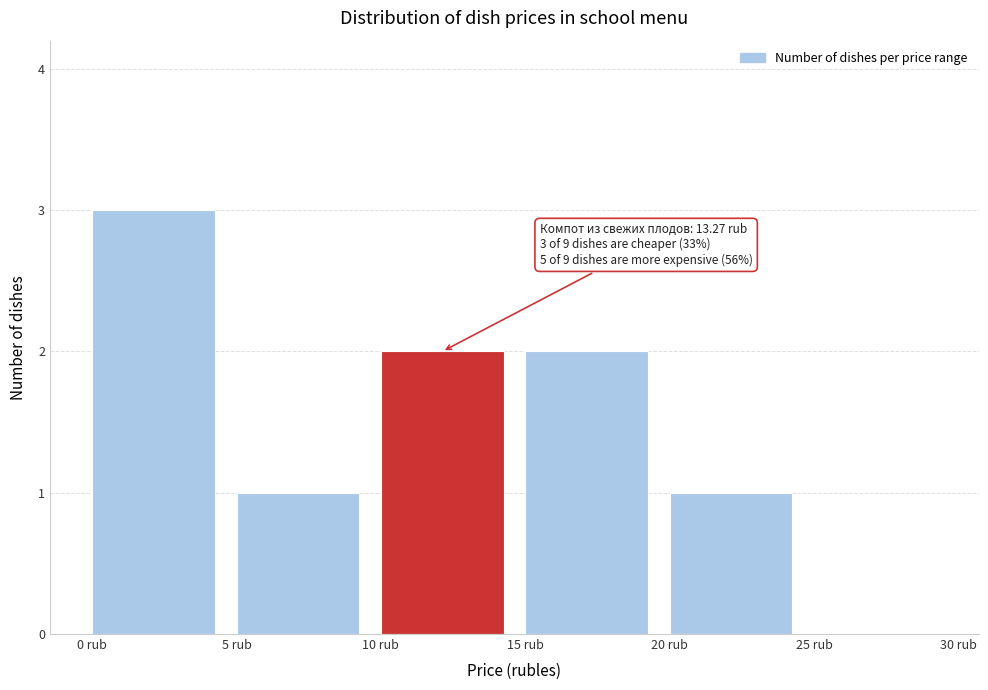

Which range on the x-axis has the tallest bar?

0 to 5